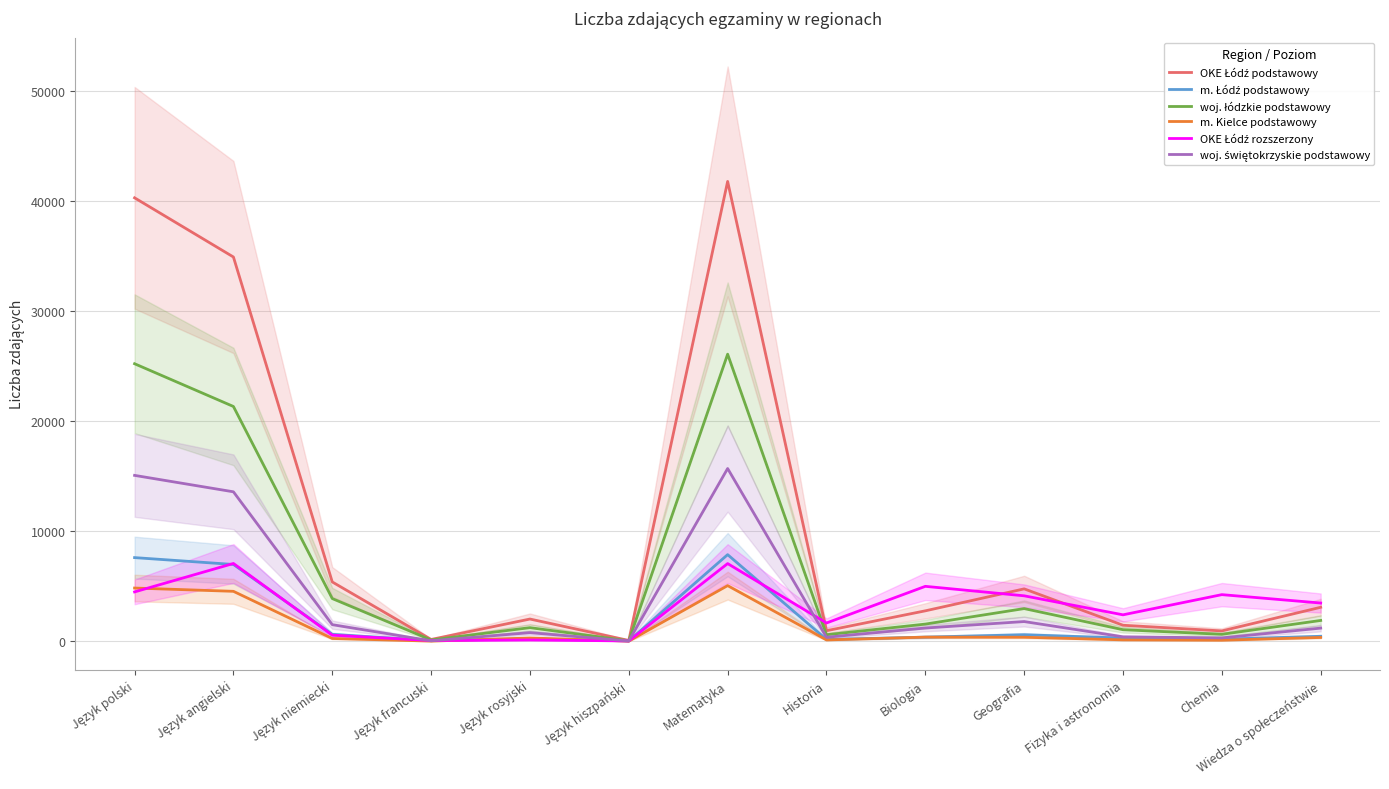

Where is the first local maximum for OKE Łódź podstawowy?

Język rosyjski